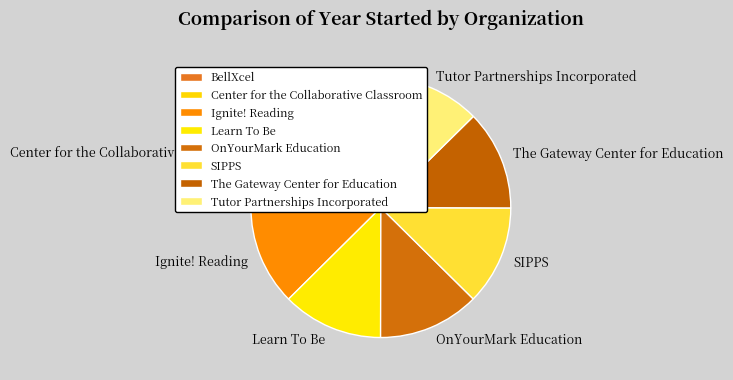

What is the ratio of the value at SIPPS to the value at The Gateway Center for Education?

1.0